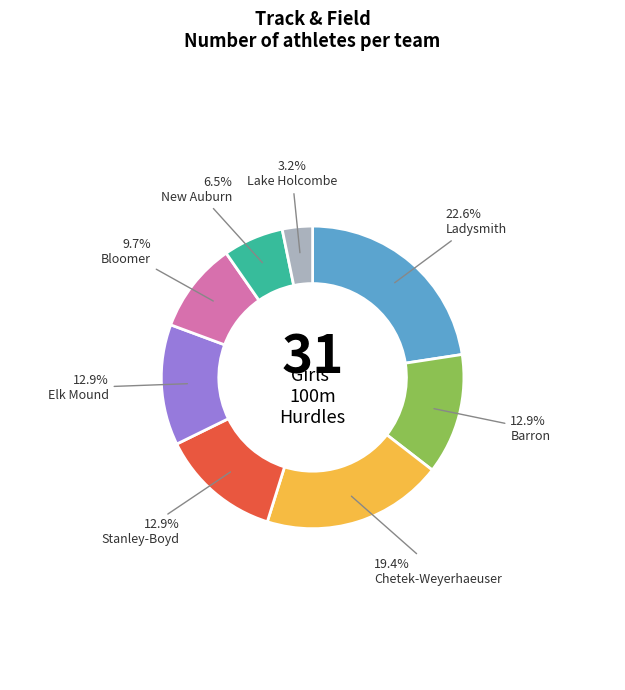

Is there a majority slice in this chart?

No